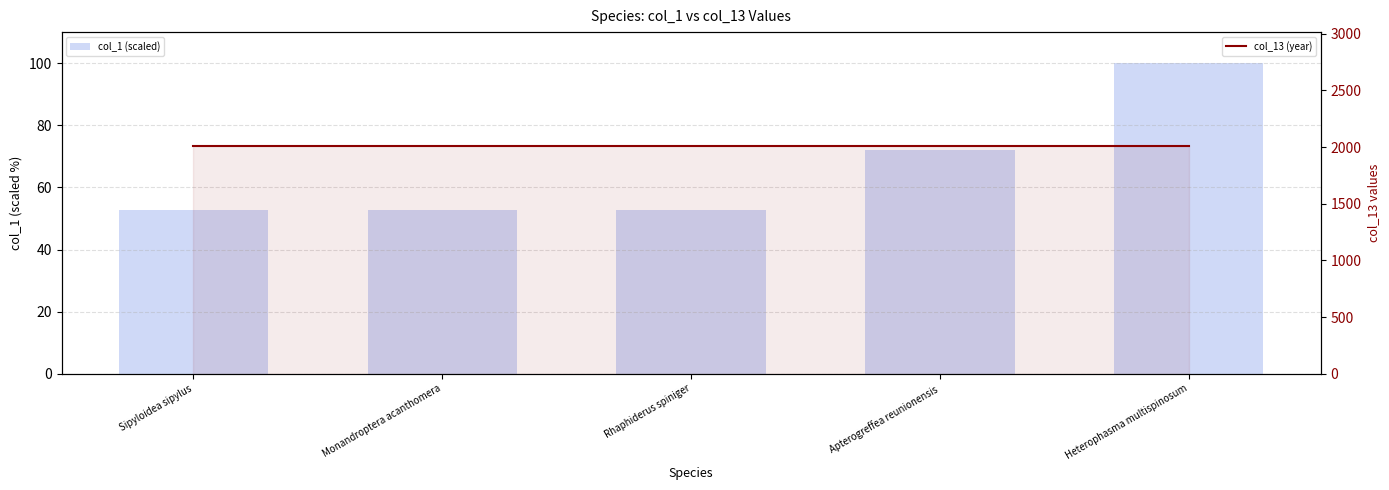

What is the minimum value for col_13 (year)?

2010.0